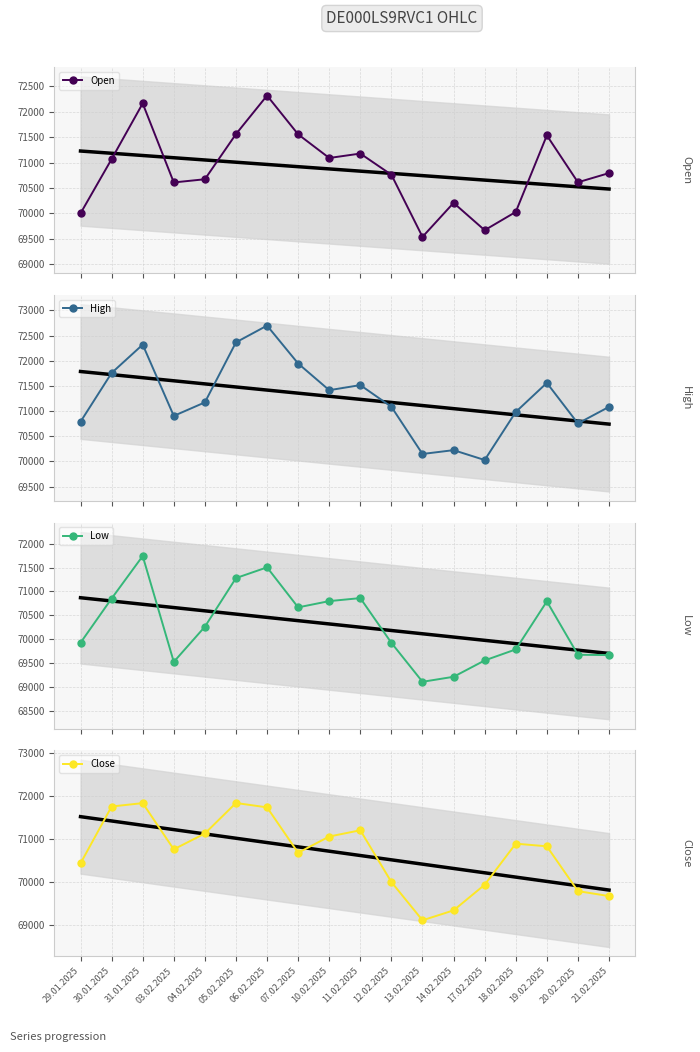

The Low series shows 69108 at 13.02.2025. True or false?

True